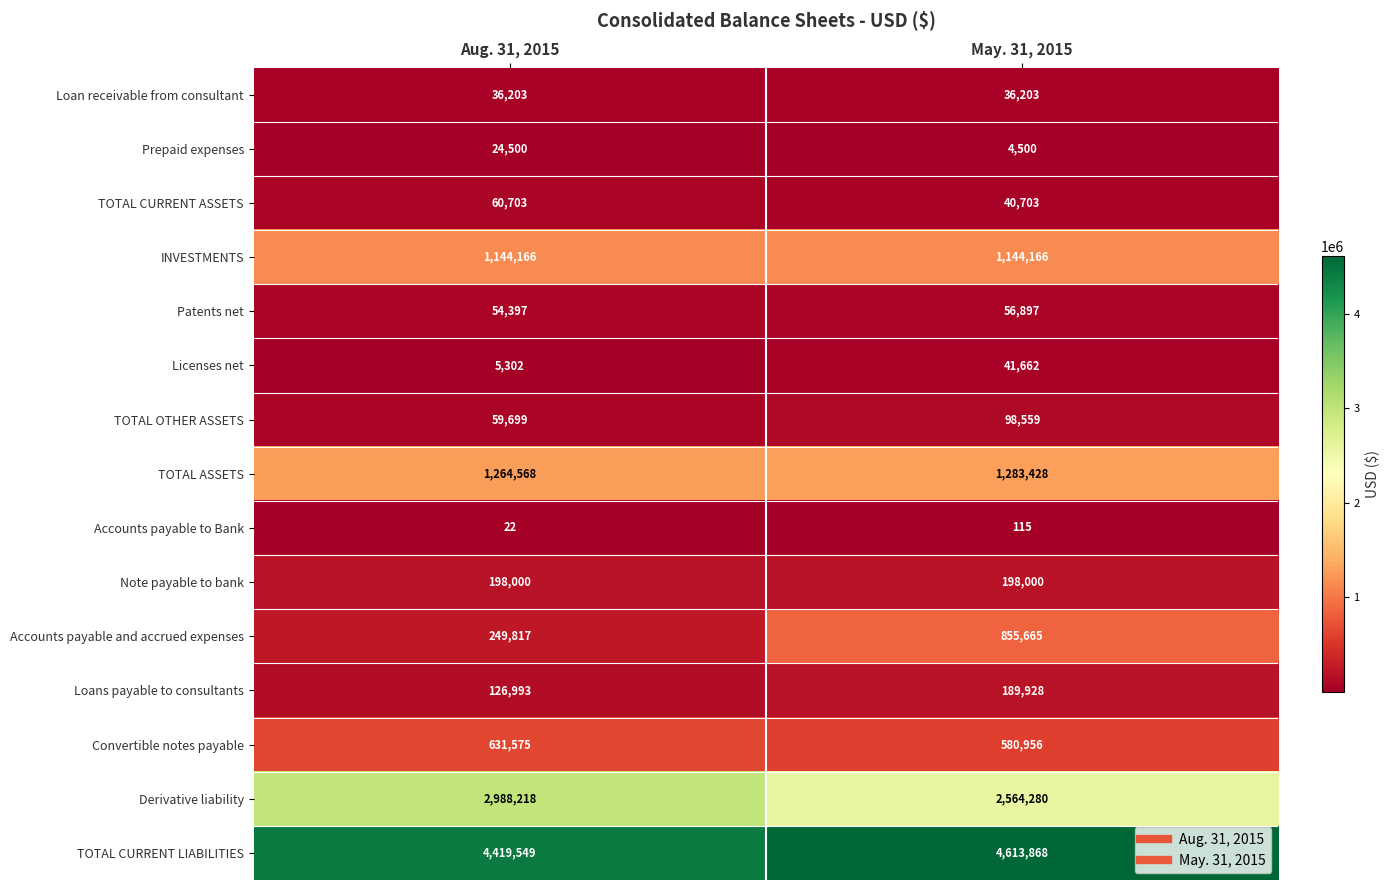

Rank the series by their maximum value, from highest to lowest.

TOTAL CURRENT LIABILITIES, Derivative liability, TOTAL ASSETS, INVESTMENTS, Accounts payable and accrued expenses, Convertible notes payable, Note payable to bank, Loans payable to consultants, TOTAL OTHER ASSETS, TOTAL CURRENT ASSETS, Patents net, Licenses net, Loan receivable from consultant, Prepaid expenses, Accounts payable to Bank